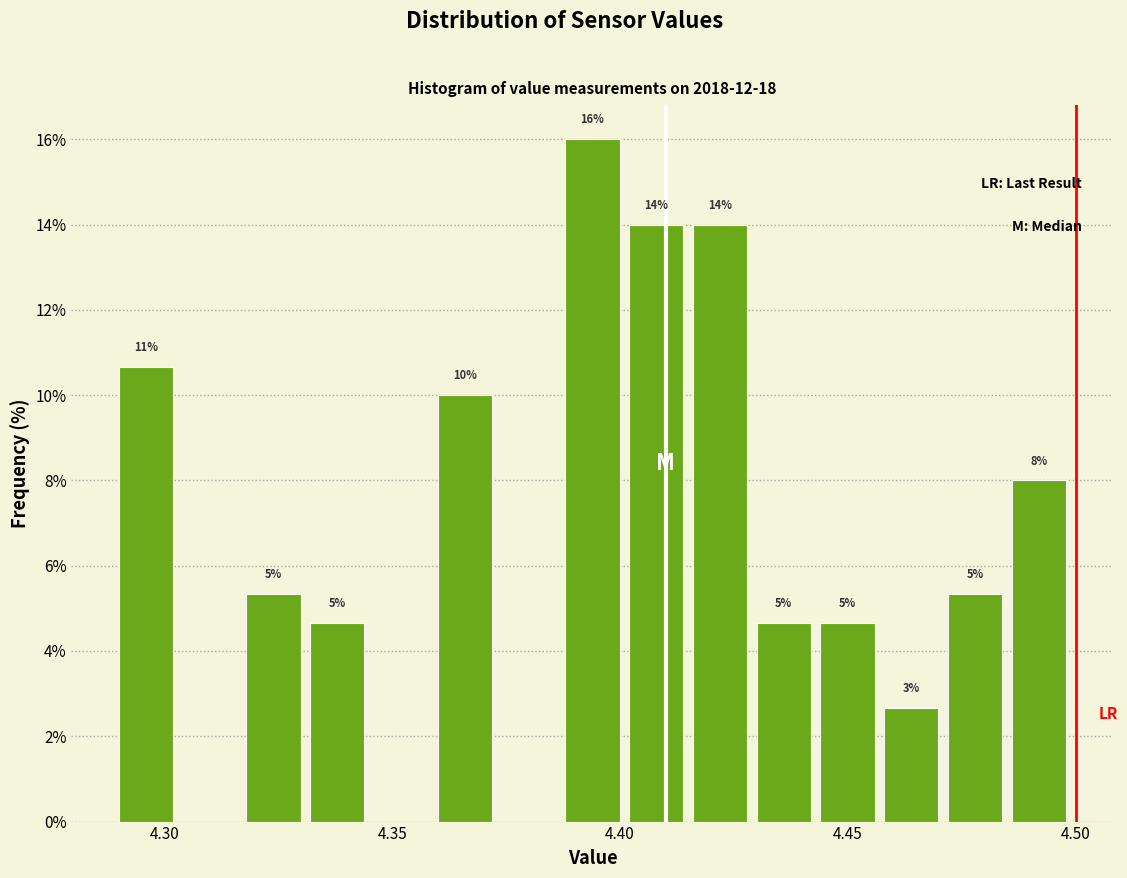

Around what value on the x-axis is the tallest bar? Give the approximate position of its centre, as read against the axis.

4.395